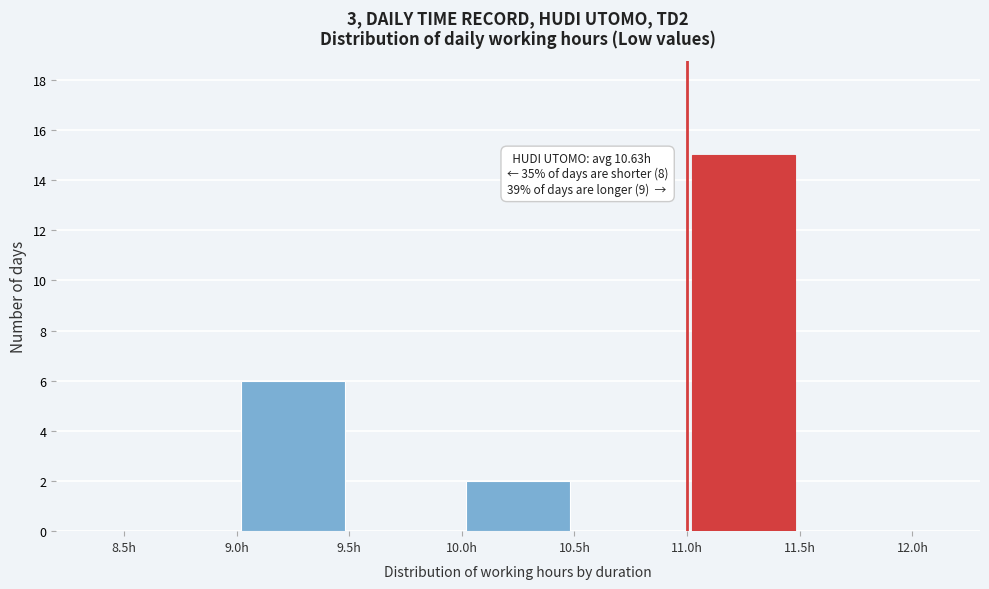

Over which range of the x-axis is the bar tallest?

11.0 to 11.5